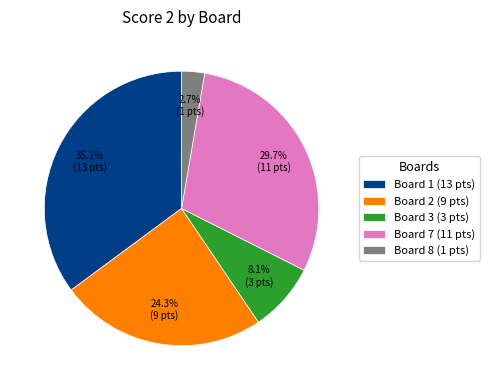

Rank the categories by value from lowest to highest.

Board 8 (1 pts), Board 3 (3 pts), Board 2 (9 pts), Board 7 (11 pts), Board 1 (13 pts)